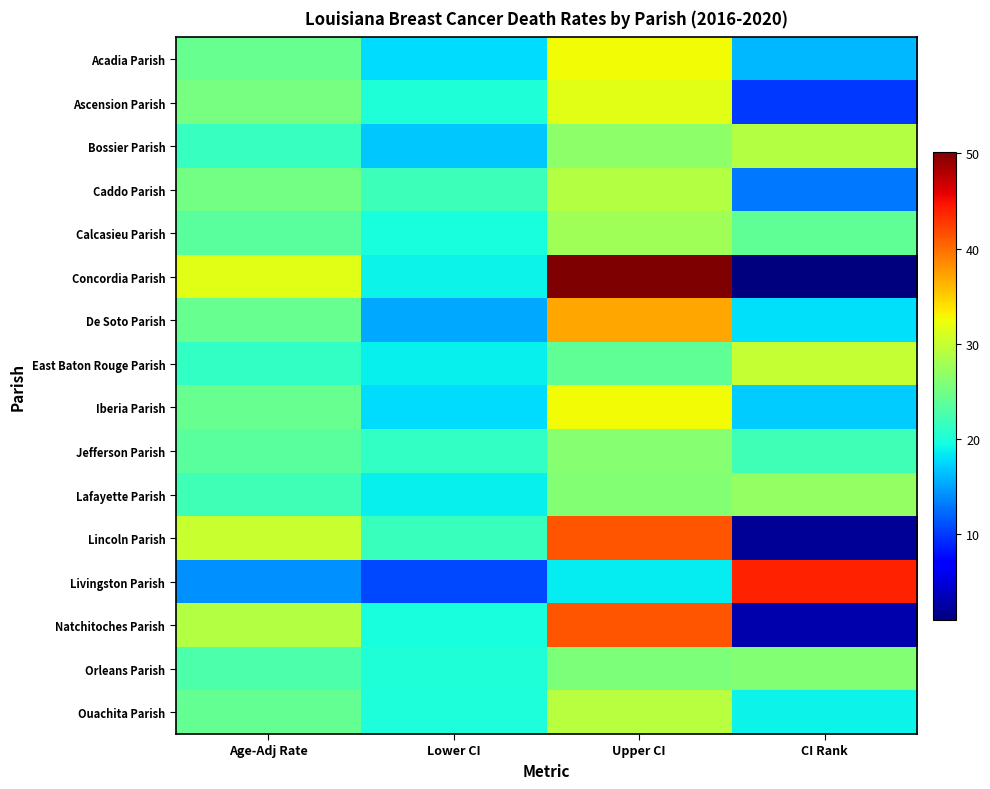

What is the difference between the highest and lowest values at Lower CI?

11.1